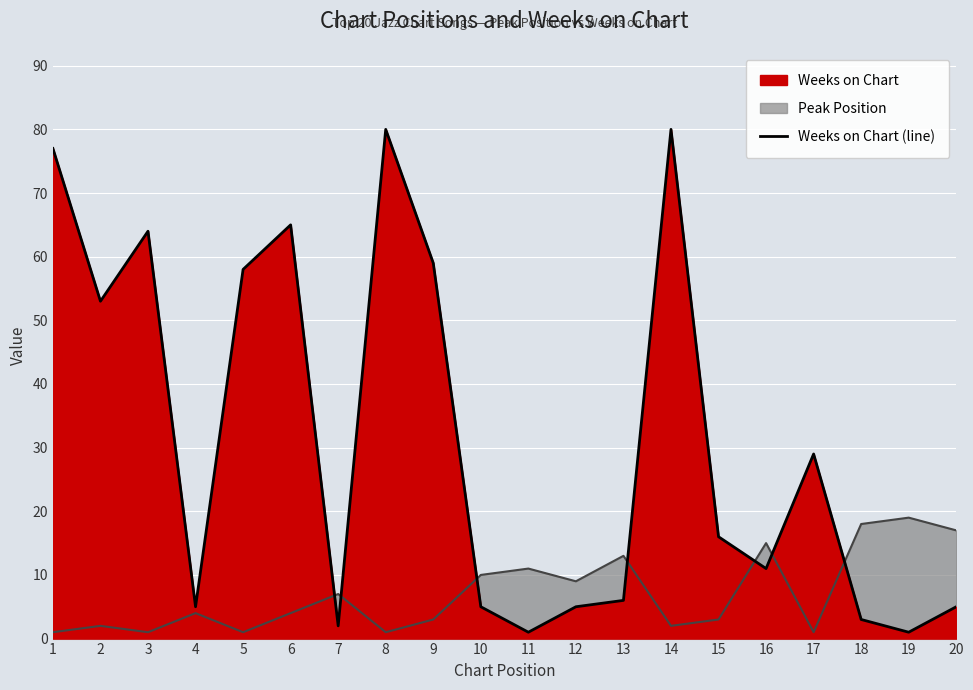

Does the chart display data point markers on the line(s)?

No